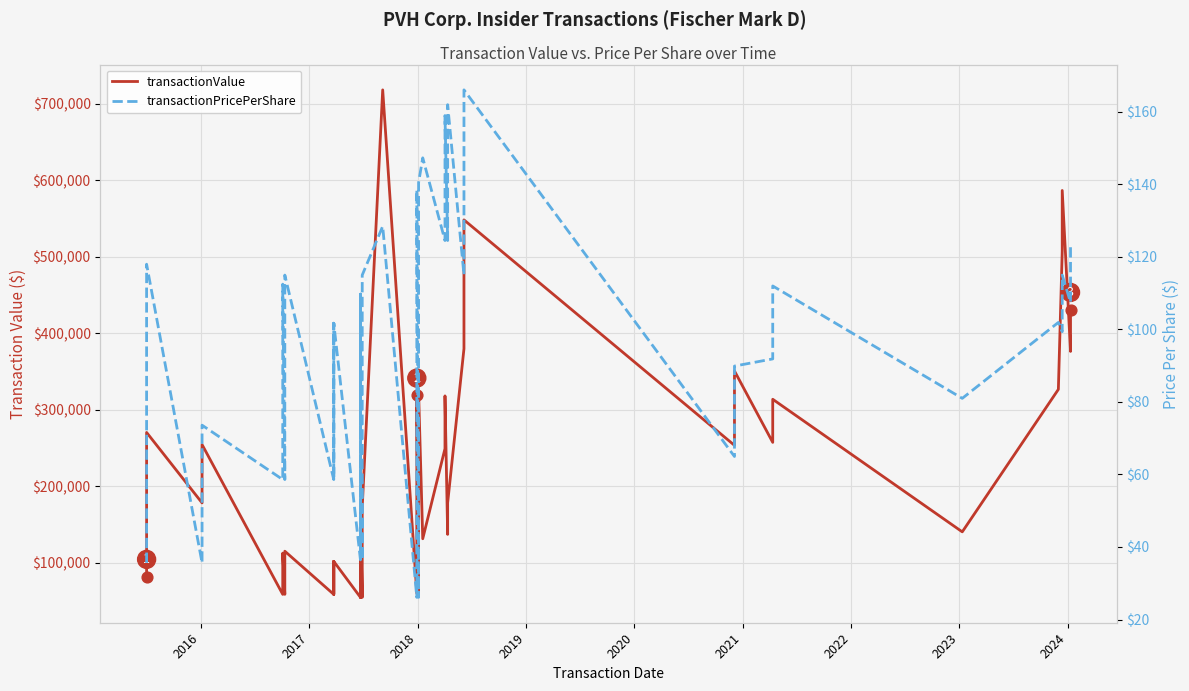

Which series contains the lowest Y value?

transactionPricePerShare